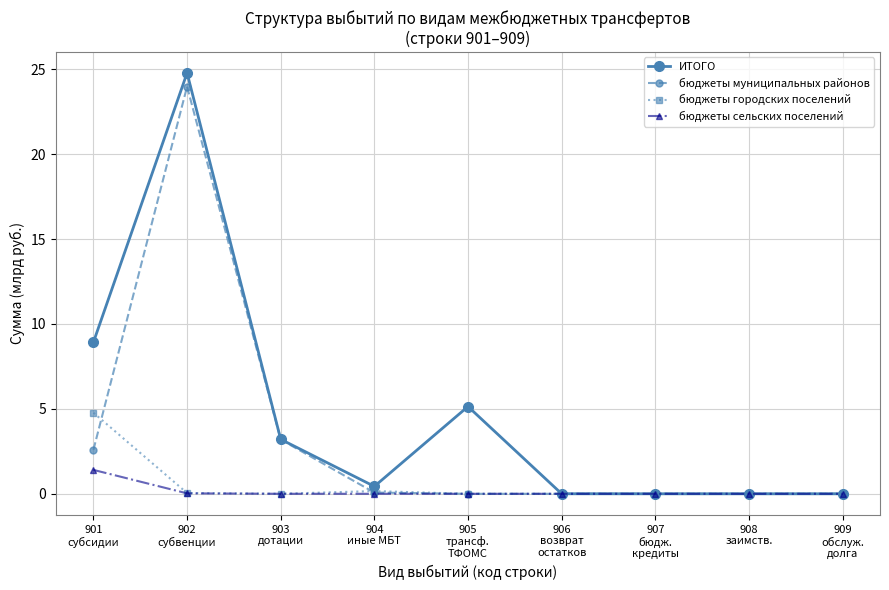

What is the difference between the ИТОГО values at 904
иные МБТ and 906
возврат
остатков?

0.4